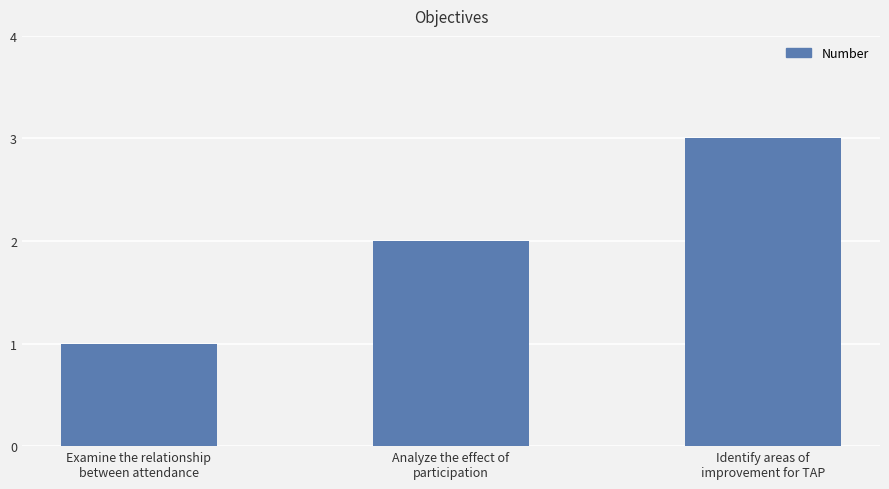

Are the bars horizontal?

No